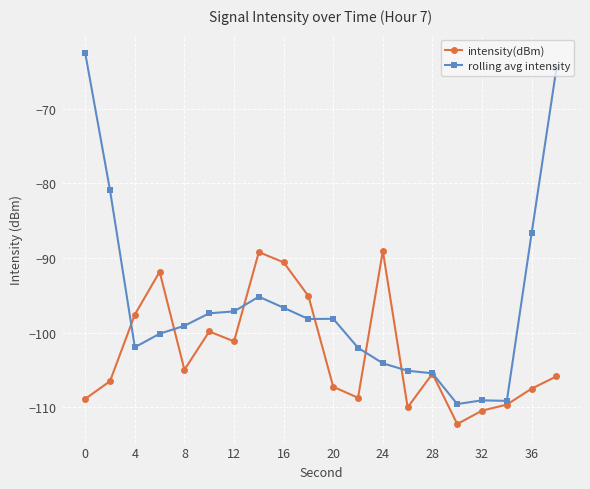

Which series has the largest total across all categories?

rolling avg intensity